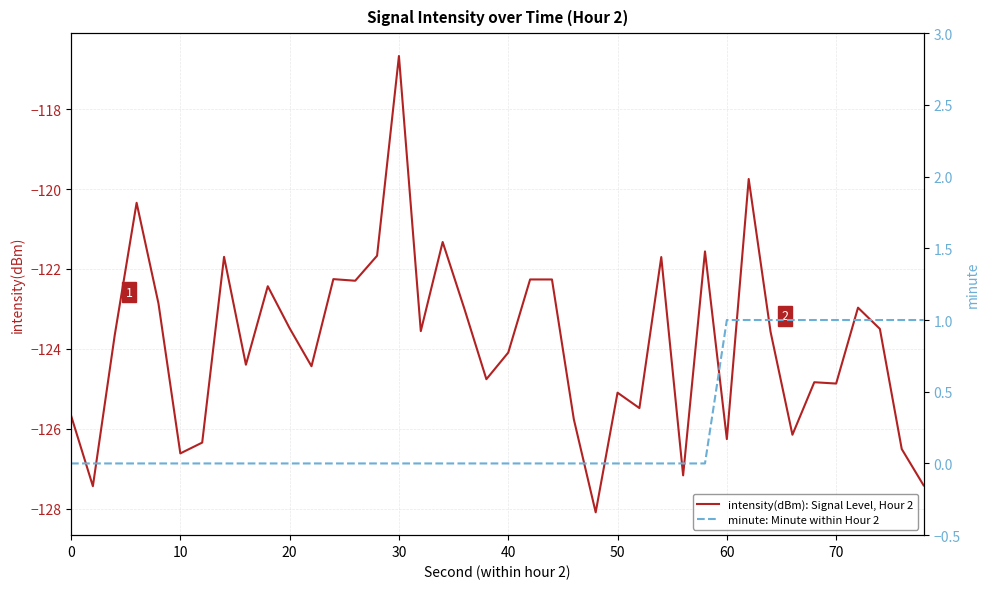

How many lines are shown in the chart?

2